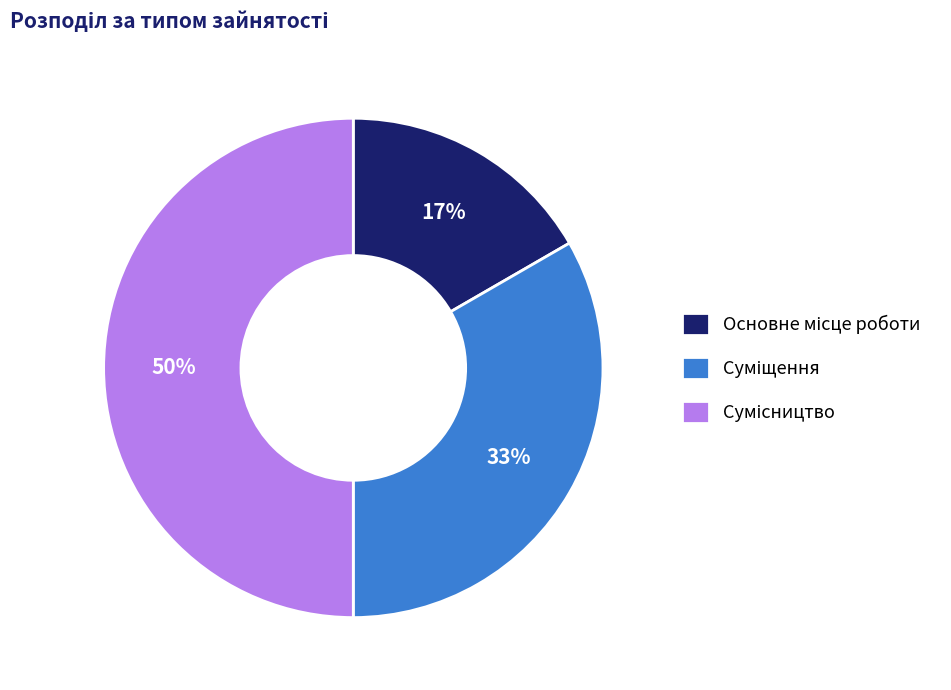

Count the number of slices in the pie.

3